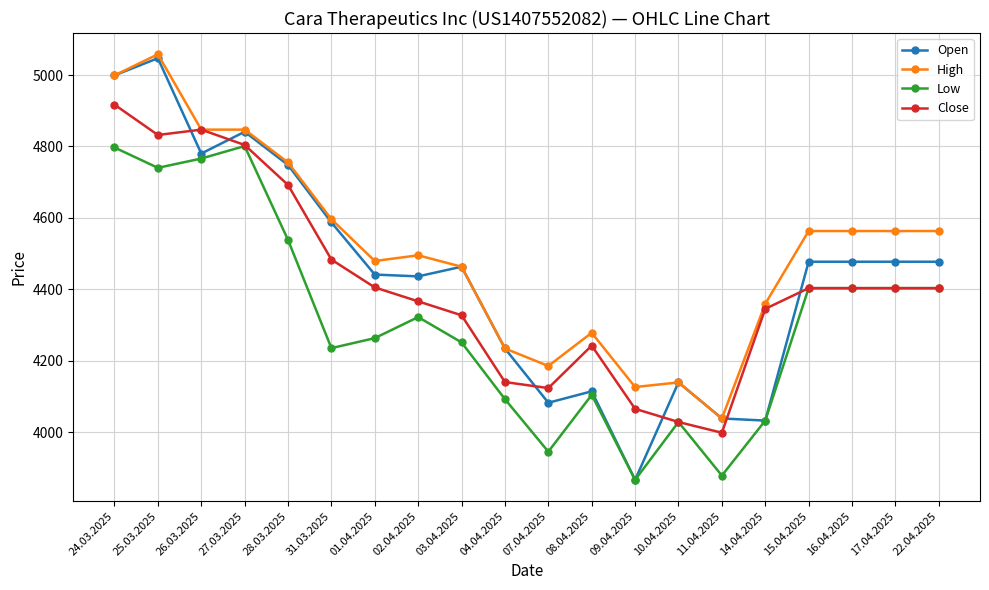

Where do Close and Open first cross each other?

25.03.2025 and 26.03.2025